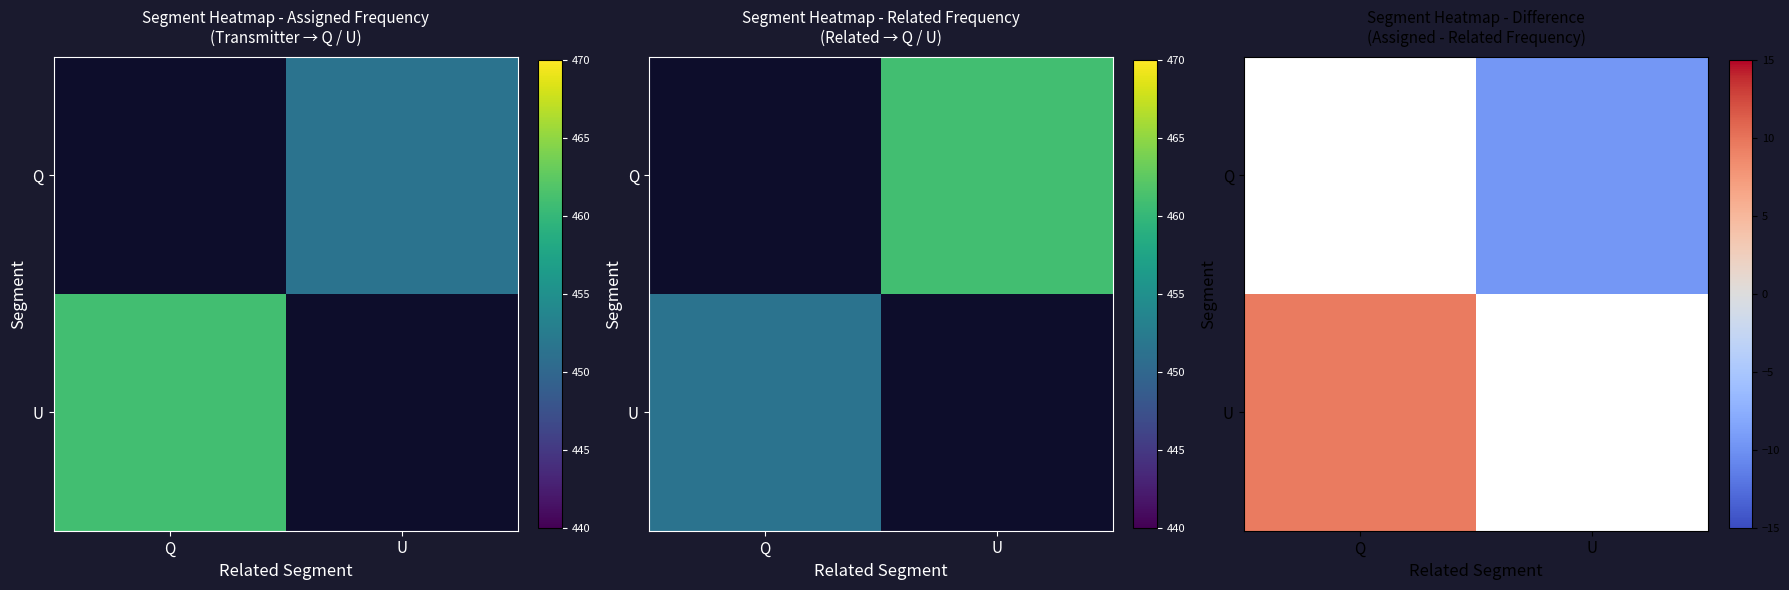

Is it true that Q equals -14.8 at U?

False